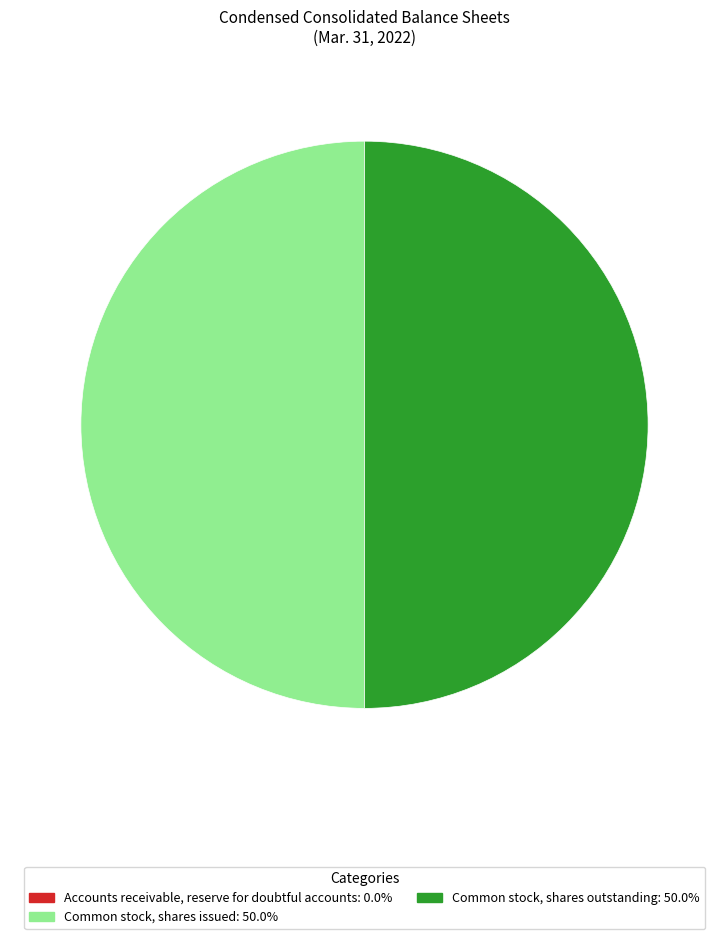

The Accounts receivable, reserve for doubtful accounts slice represents 13% of the pie. True or false?

False